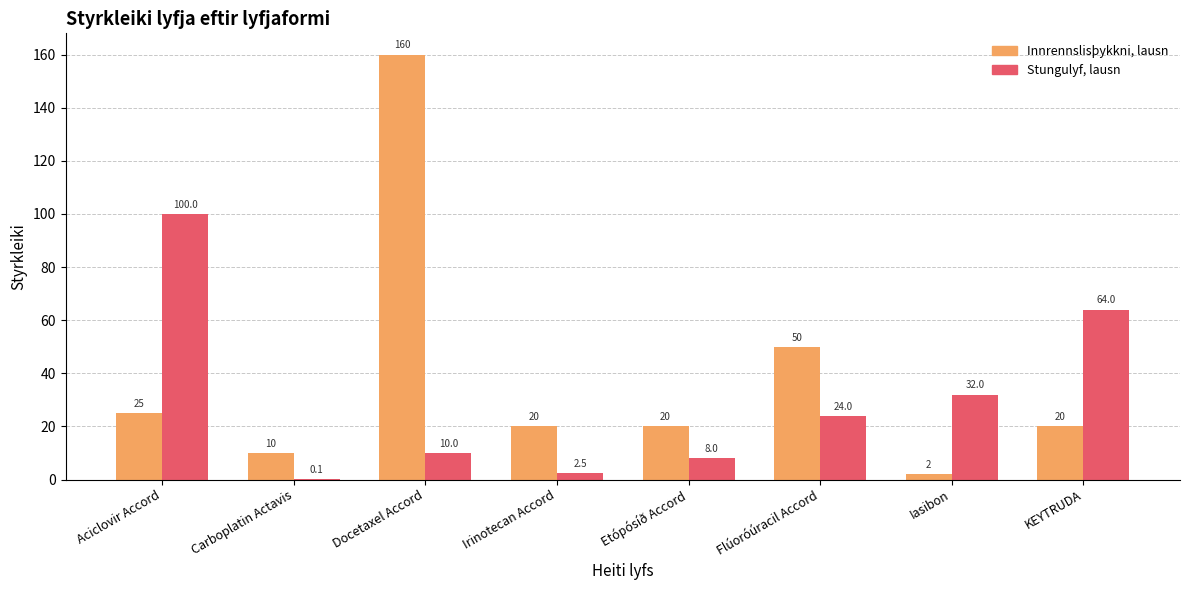

What are all the series names shown in the legend?

Innrennslisþykkni, lausn, Stungulyf, lausn